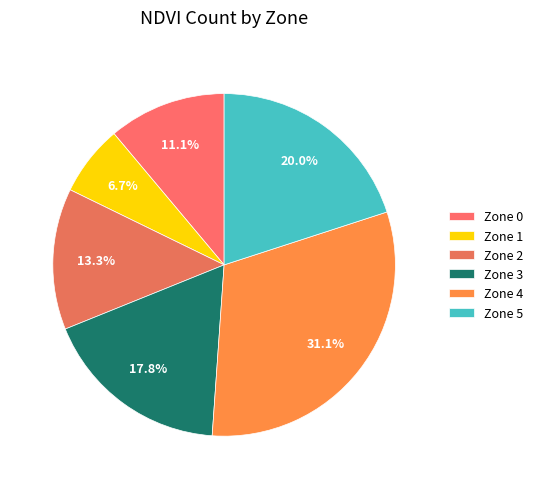

Combined, what portion of the pie is Zone 4 and Zone 3?

48.9%